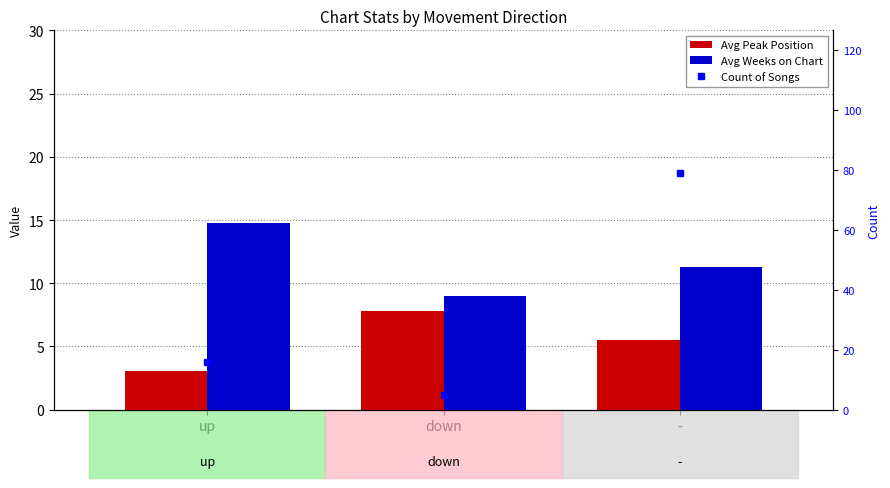

What is the label of the 3rd bar from the left?

-